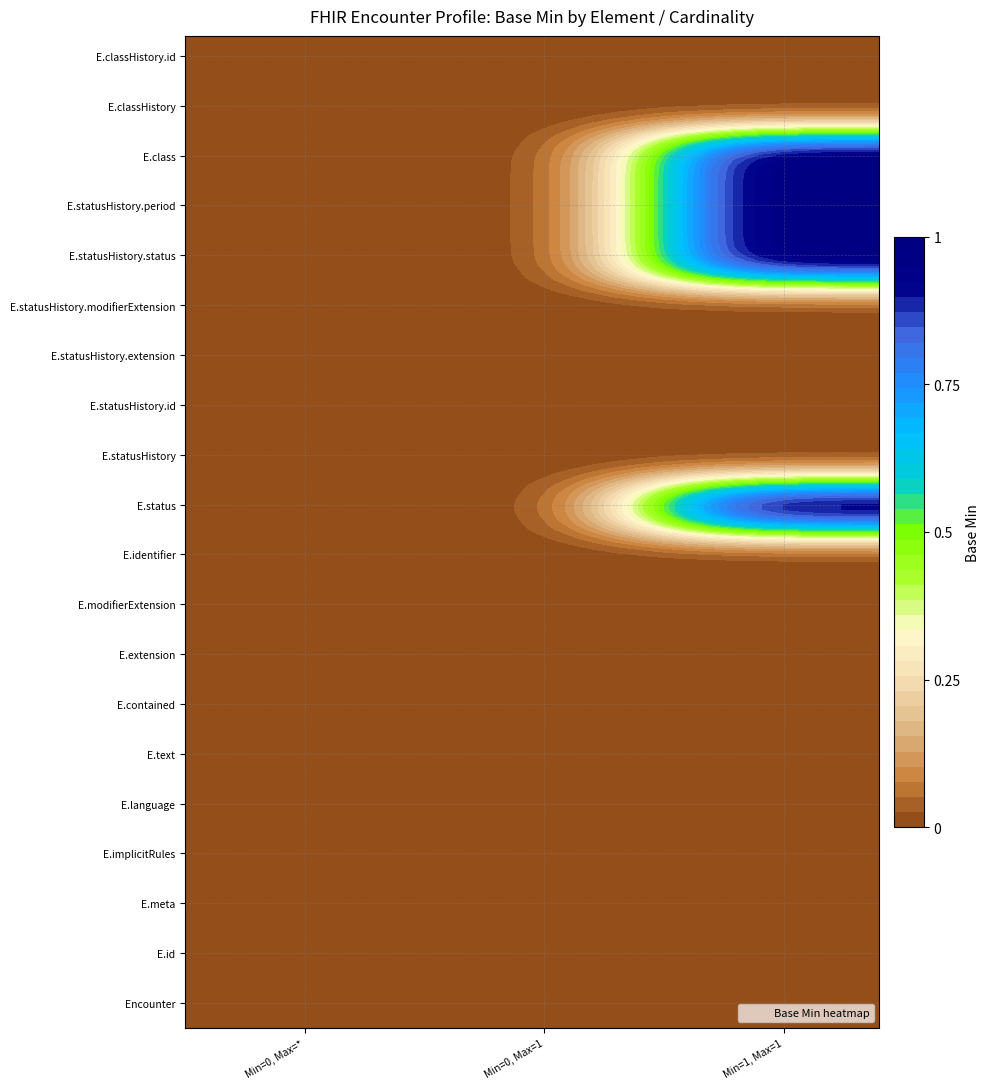

Between 9 and 3, which is larger?

9